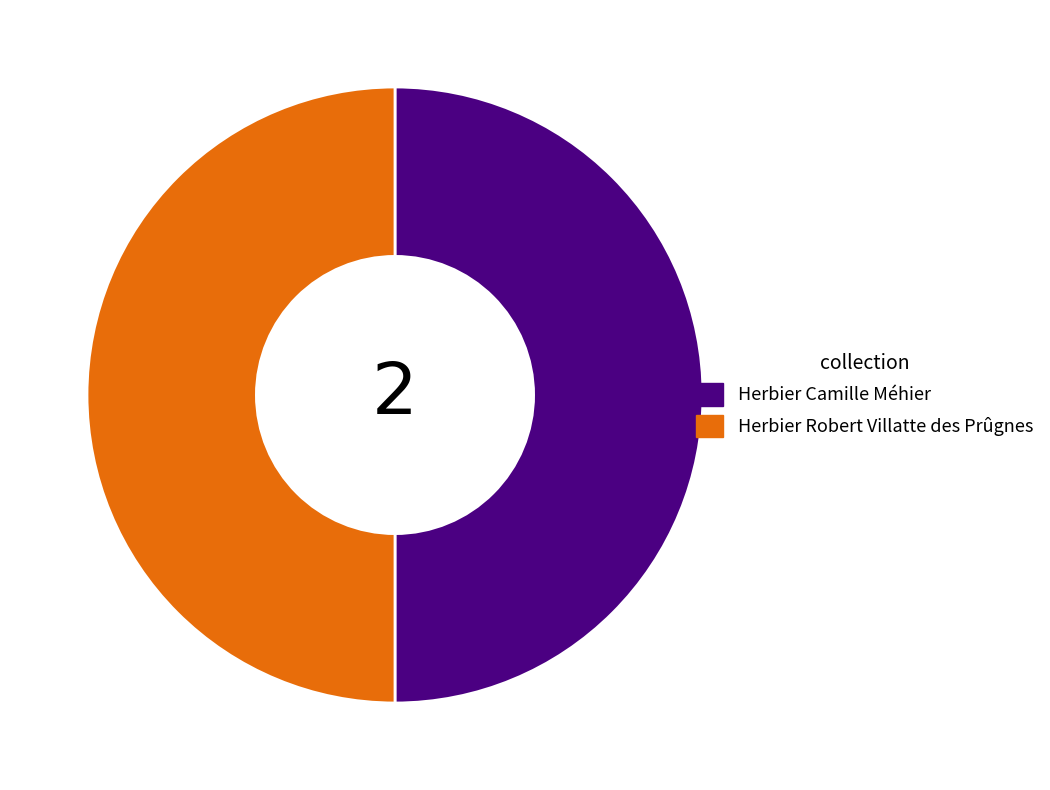

The Herbier Robert Villatte des Prûgnes slice represents 50% of the pie. True or false?

True